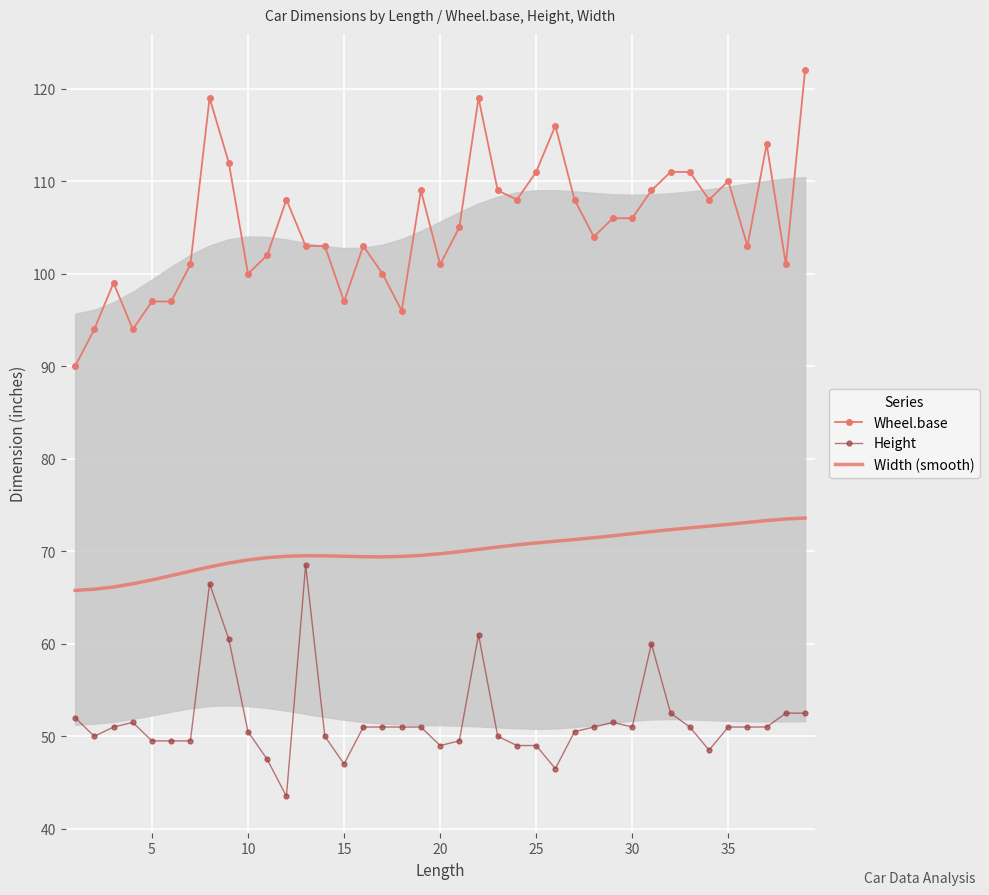

The Height series shows 51.0 at 30. True or false?

True